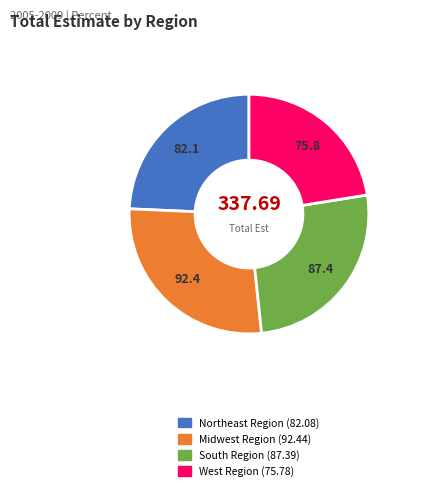

Does any single category account for the majority?

No